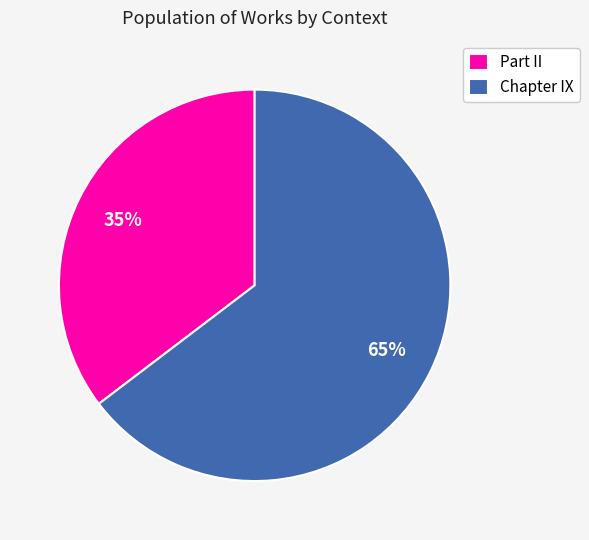

How many segments does this pie chart have?

2